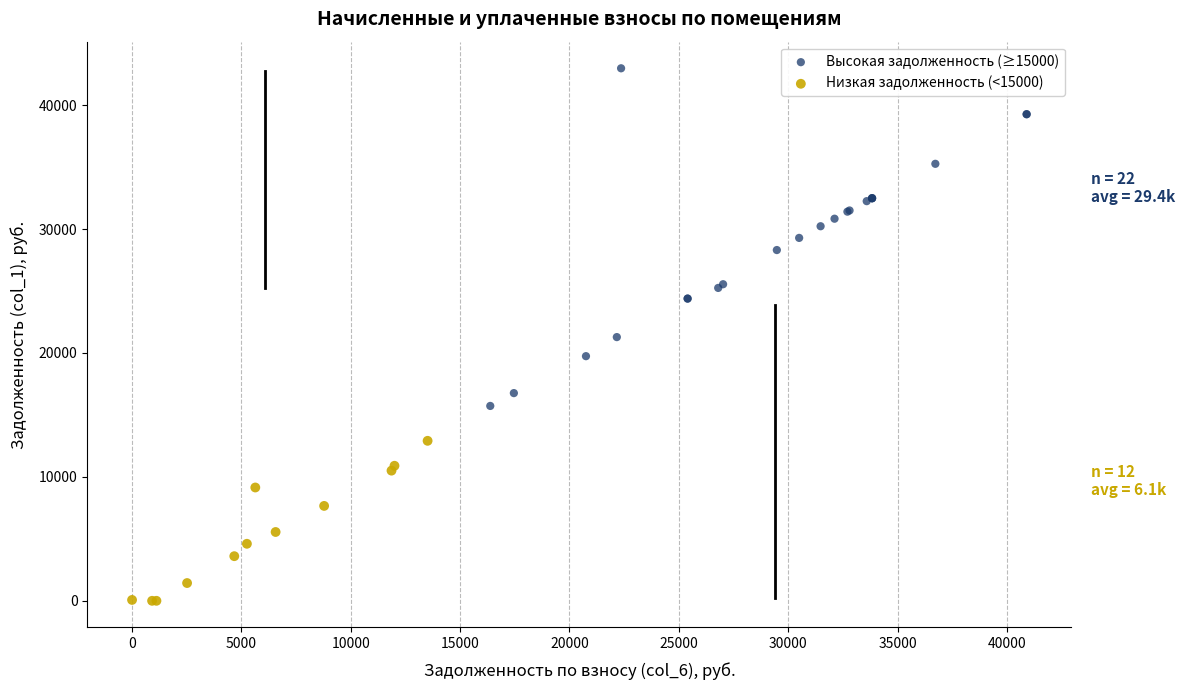

Which series reaches the maximum Y coordinate?

Высокая задолженность (≥15000)